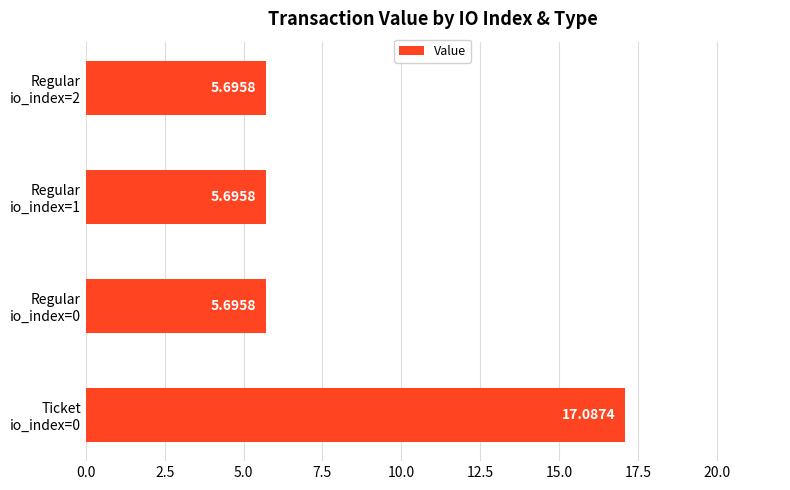

Are the bars horizontal?

Yes